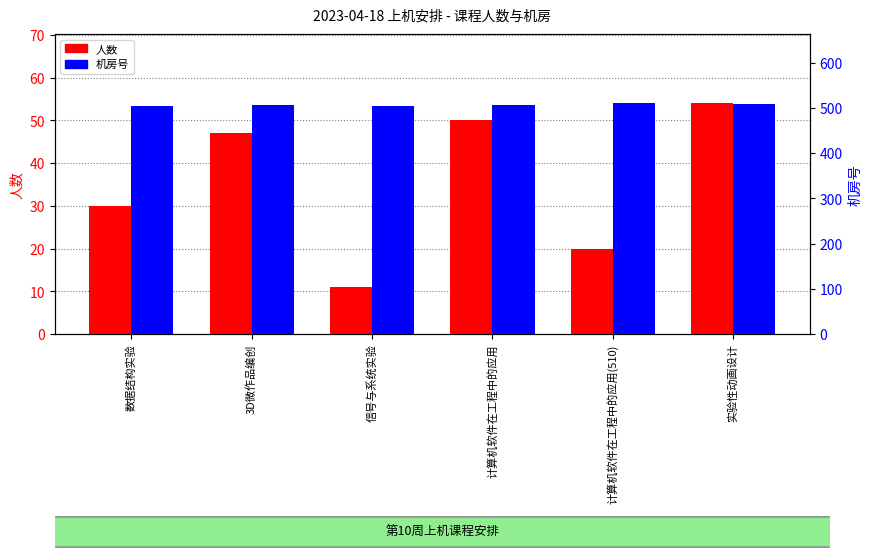

The value of 机房号 at 计算机软件在工程中的应用 is 506. True or false?

True